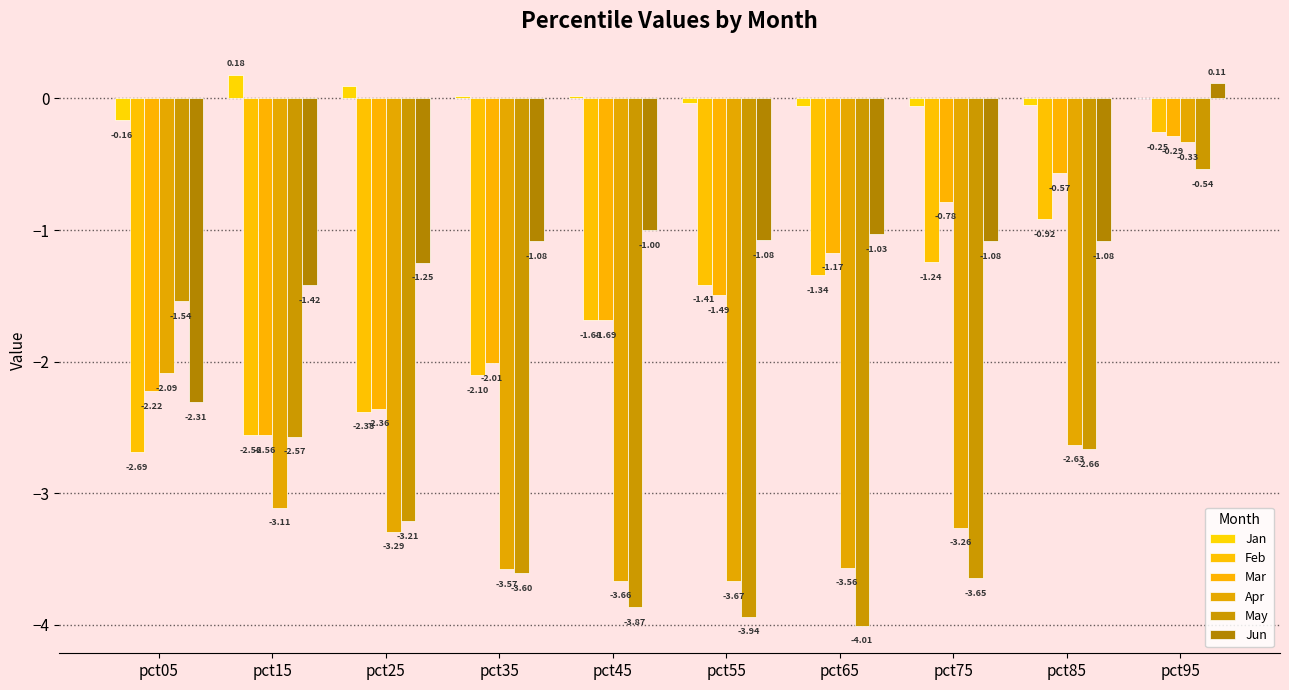

Between pct75 and pct85, which is larger?

pct85